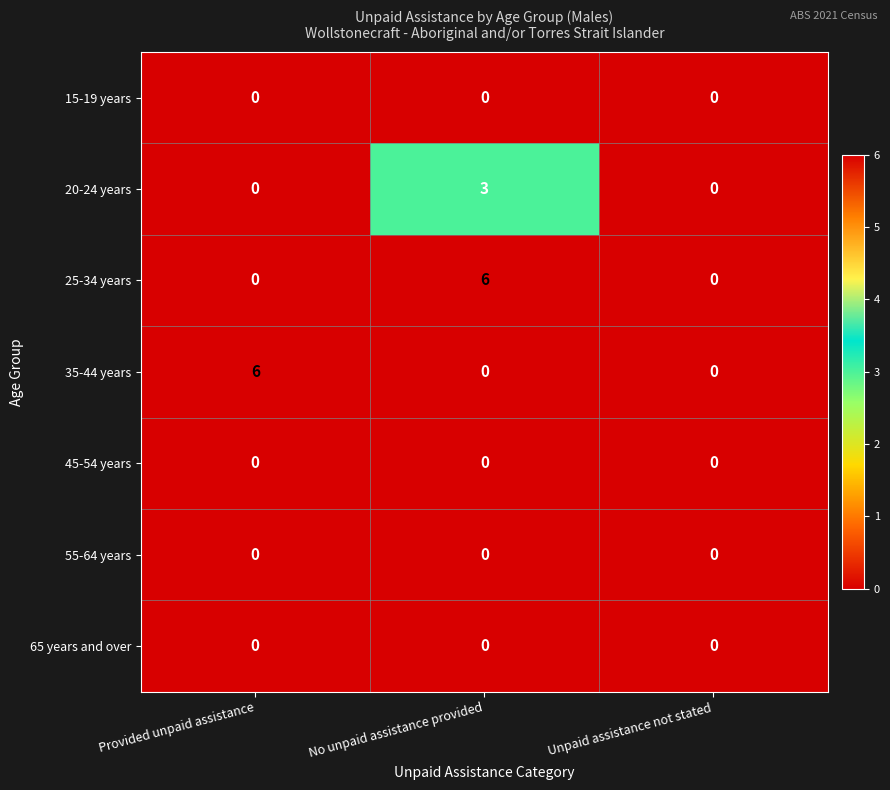

The value of 35-44 years at Provided unpaid assistance is 10. True or false?

False